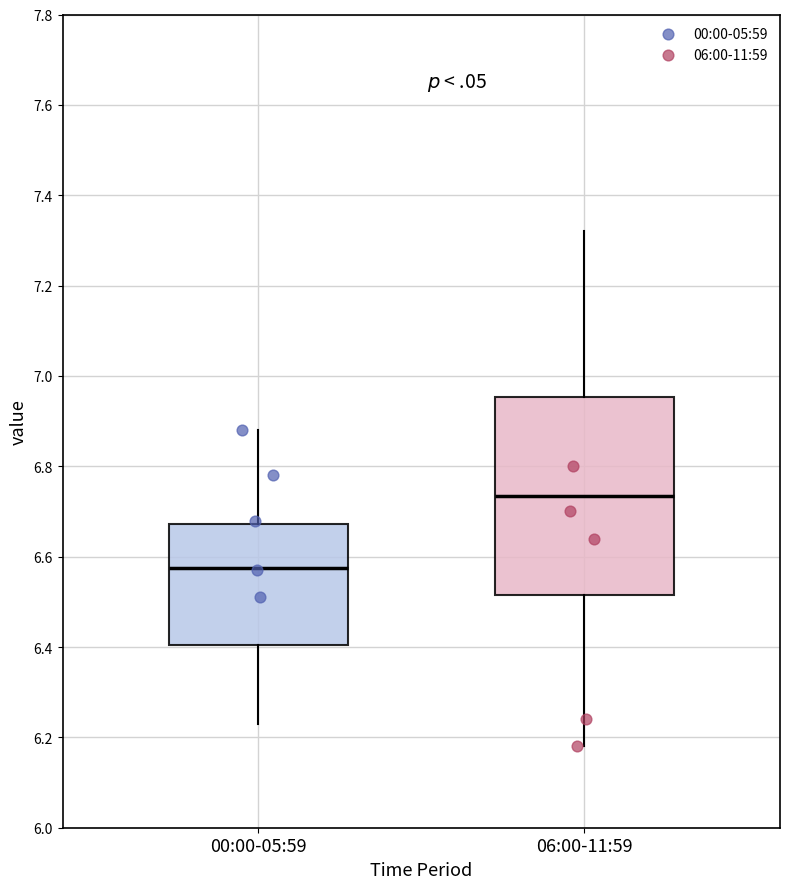

Where does the median line of the box for 00:00-05:59 sit on the y-axis? The values are not printed on the chart, so give them approximately, as read against the axis.

6.58